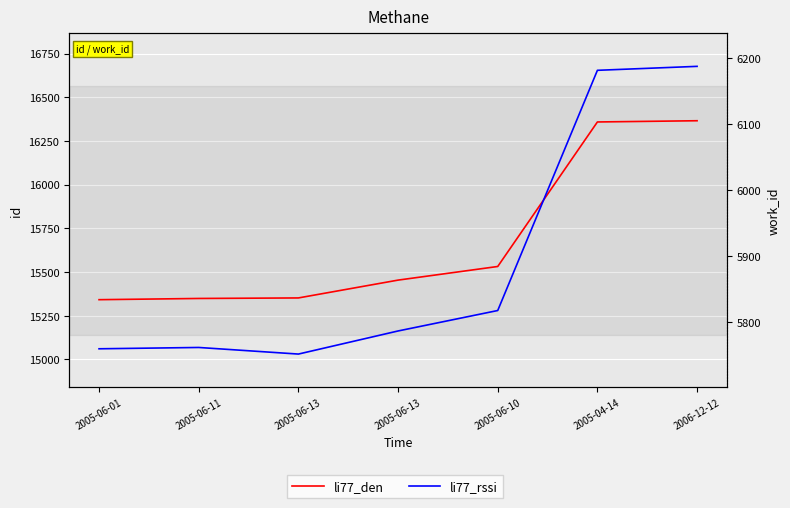

What is the value of the li77_den point at the 7th from the left?

16366